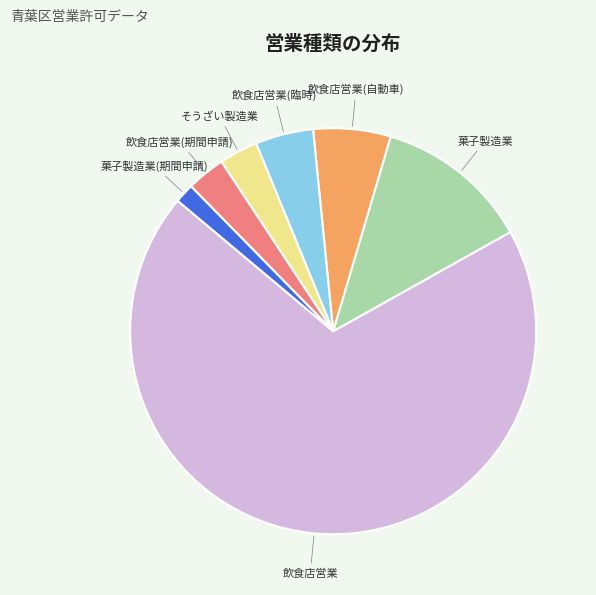

Is it true that 飲食店営業 is 69% of the pie?

True